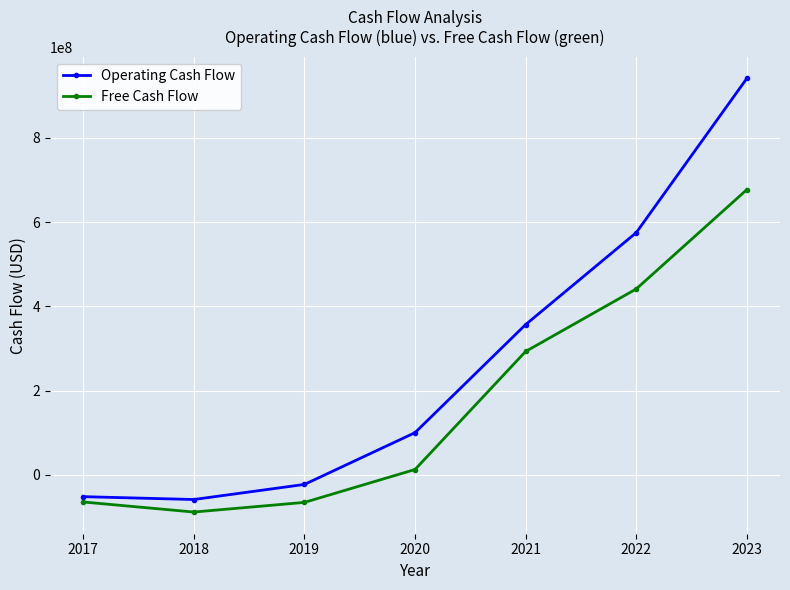

What is the value of the Free Cash Flow point at the 5th from the left?

292723000